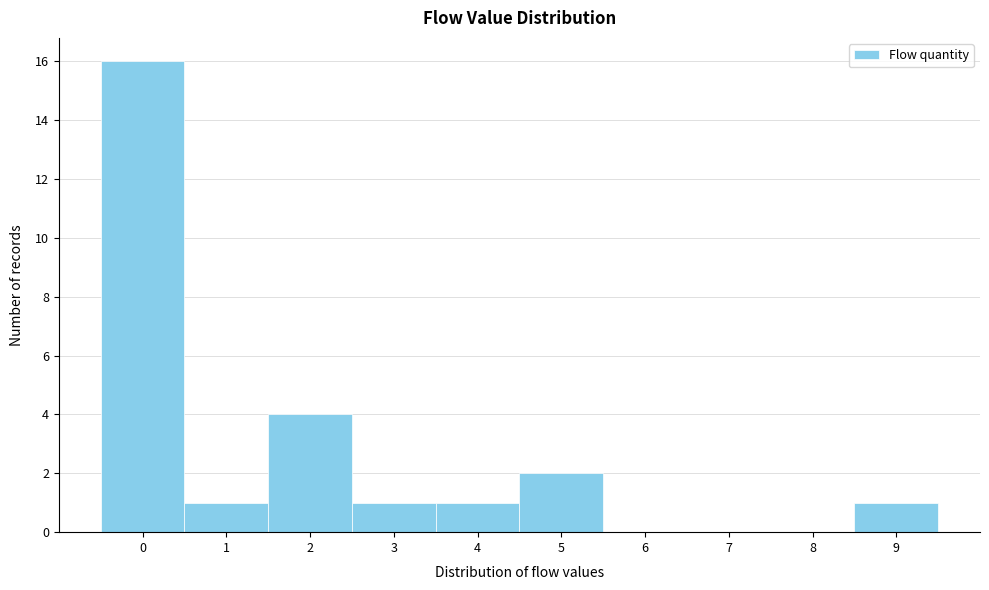

Over which range of the x-axis is the bar tallest?

-0.5 to 0.5